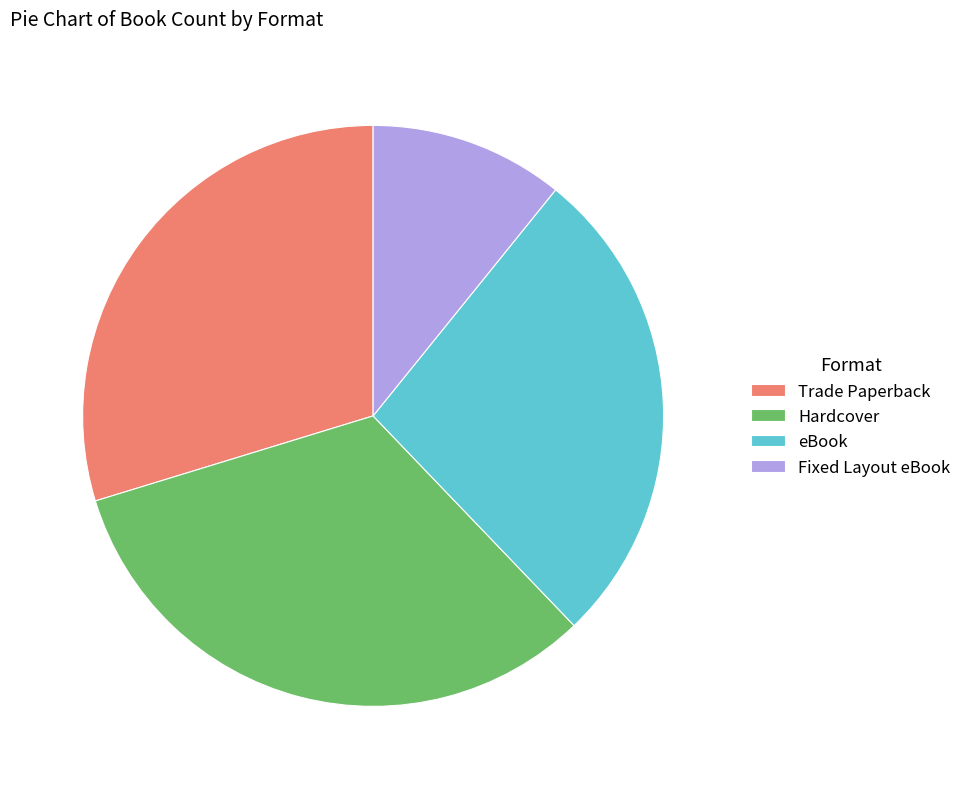

Which slice is the smallest?

Fixed Layout eBook